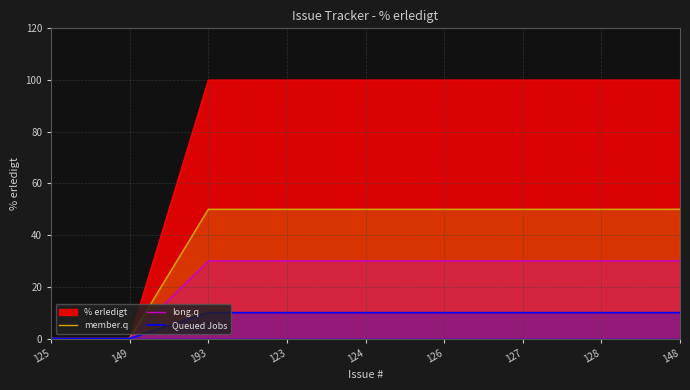

Is the value of long.q at 193 greater than the value of Queued Jobs at 149?

Yes